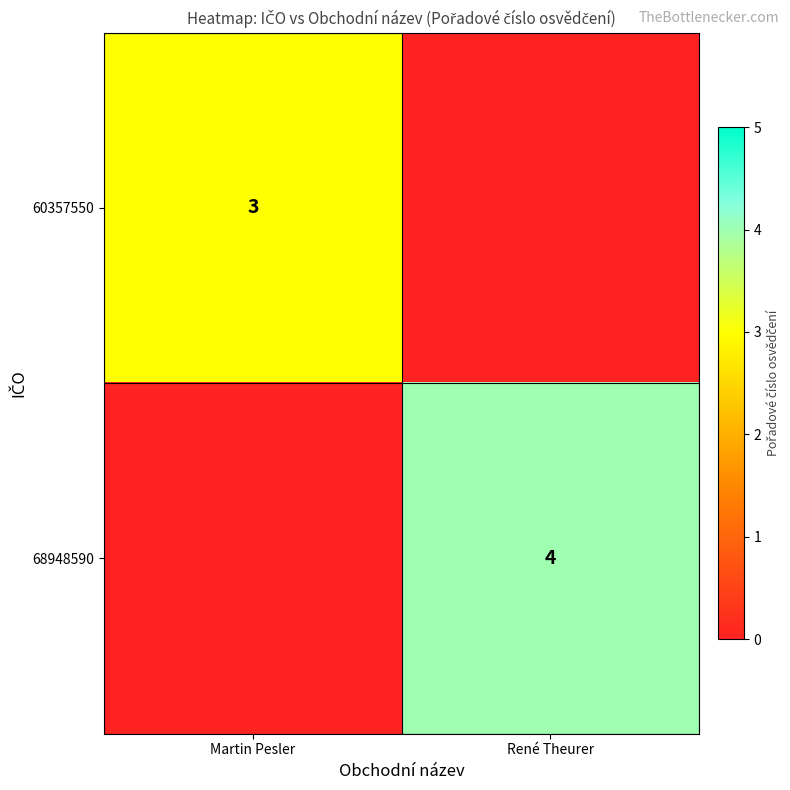

What is the difference between the highest and lowest values at René Theurer?

4